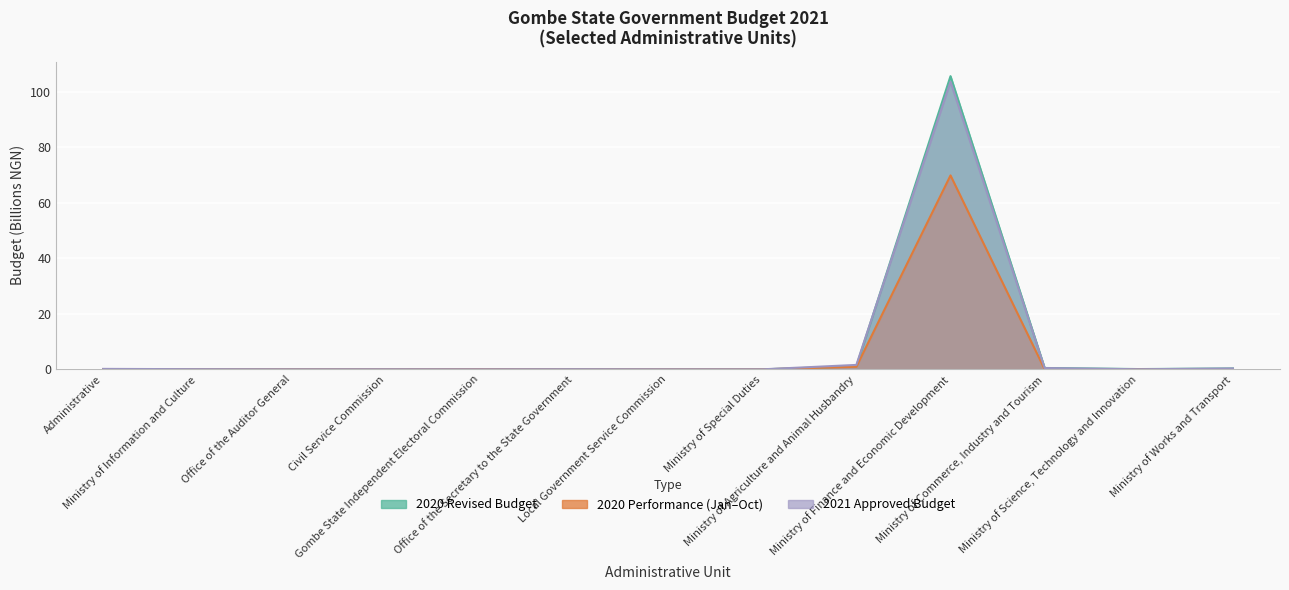

True or false: approved_2021 and performance_2020 intersect in this chart.

True